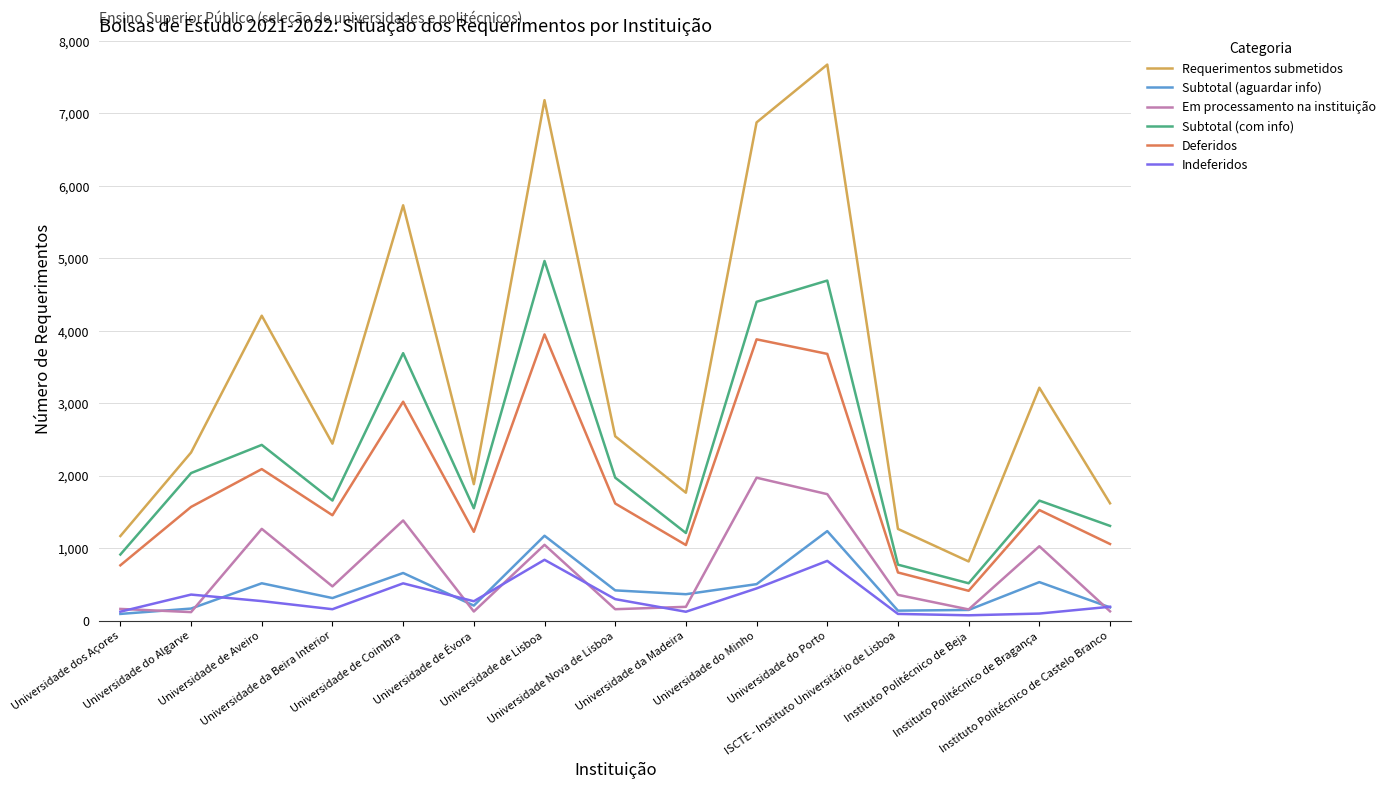

True or false: Requerimentos submetidos and Subtotal (aguardar info) cross at least once.

False